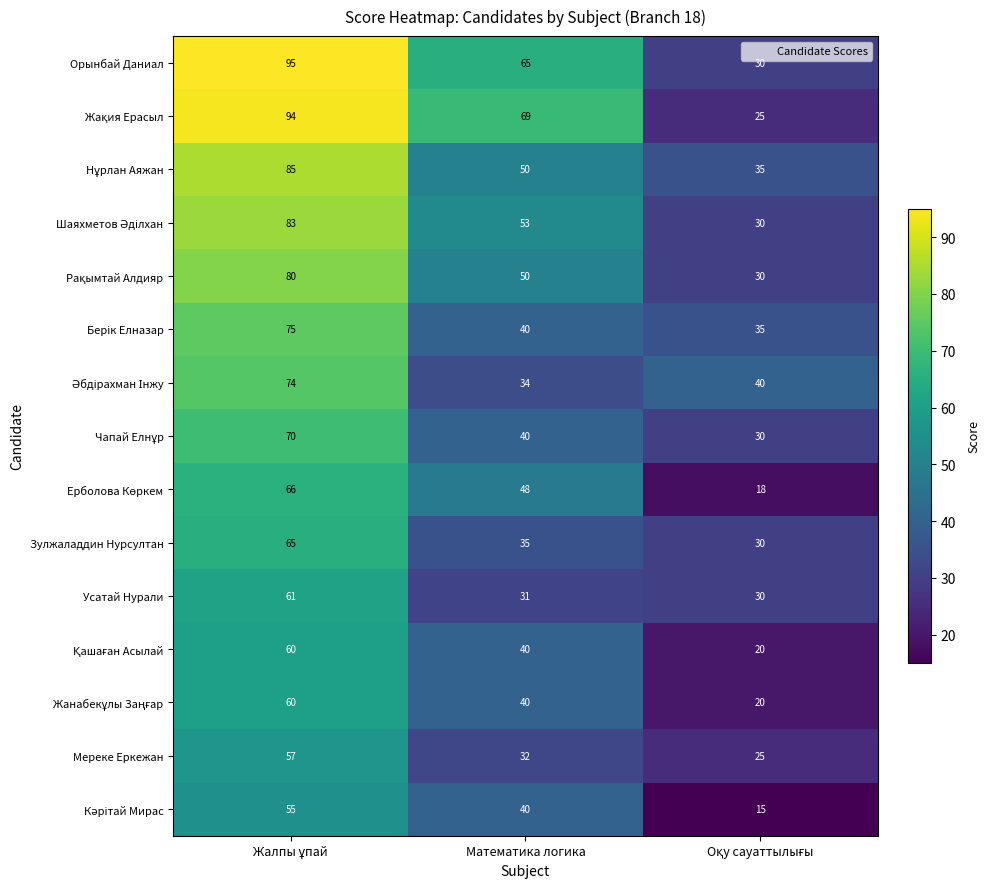

At how many categories does at least one series exceed 15?

3